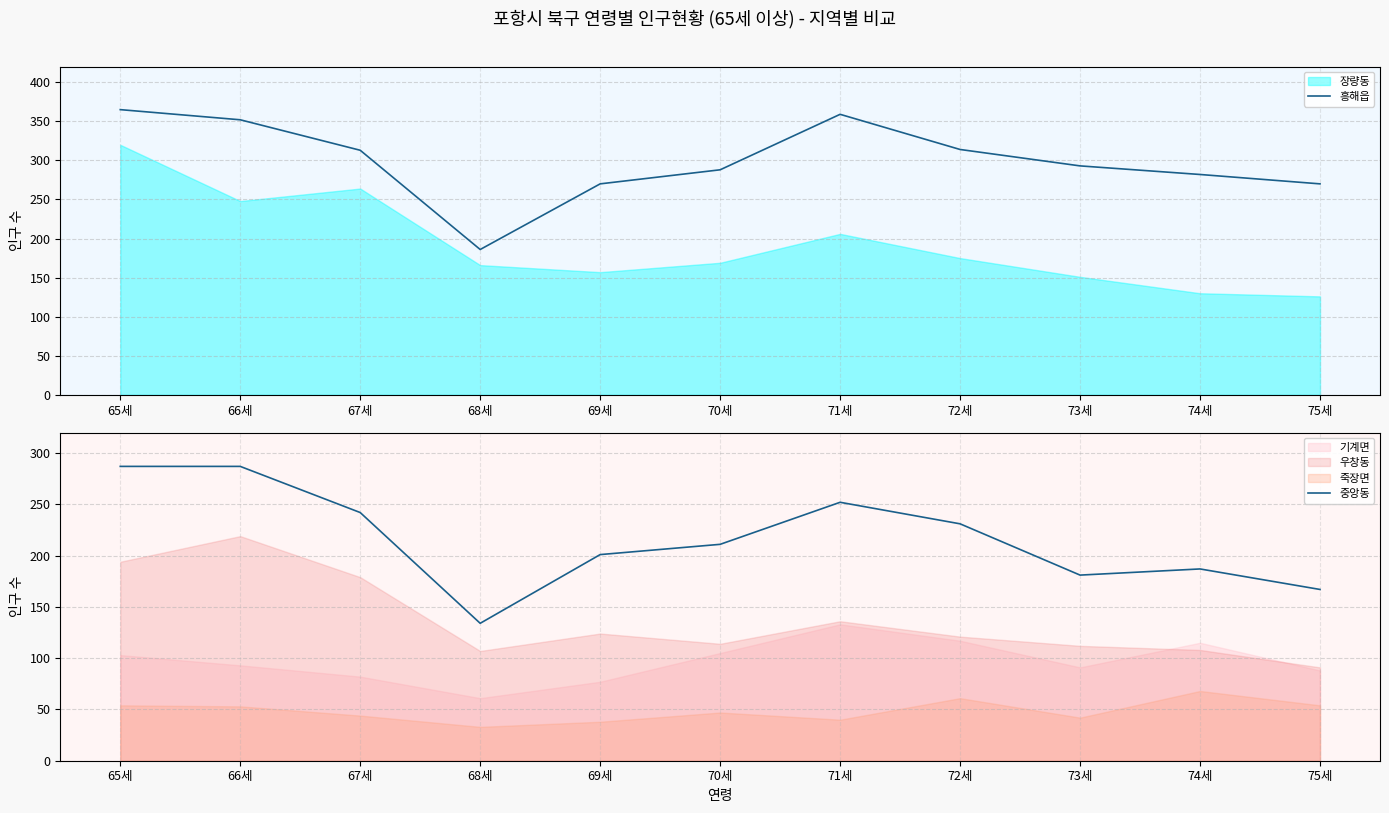

The 흥해읍 series shows 313 at 67세. True or false?

True